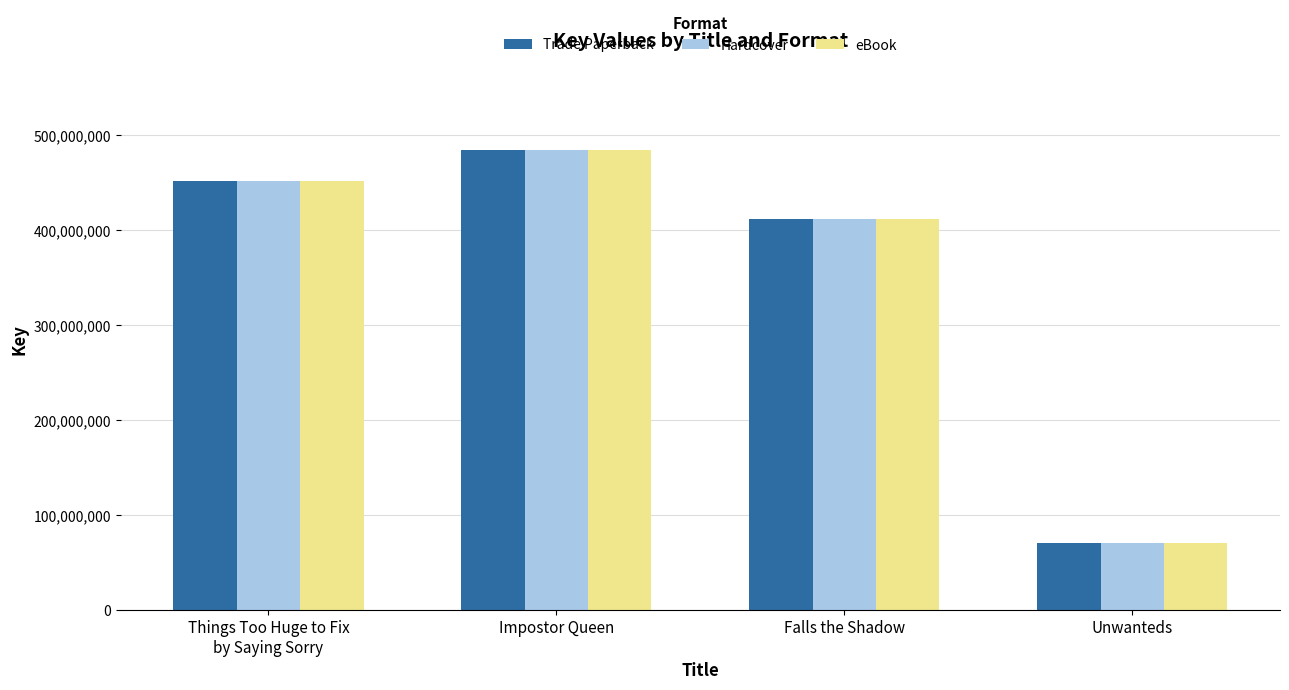

List the labels in order of Hardcover value, largest first.

Impostor Queen, Things Too Huge to Fix
by Saying Sorry, Falls the Shadow, Unwanteds